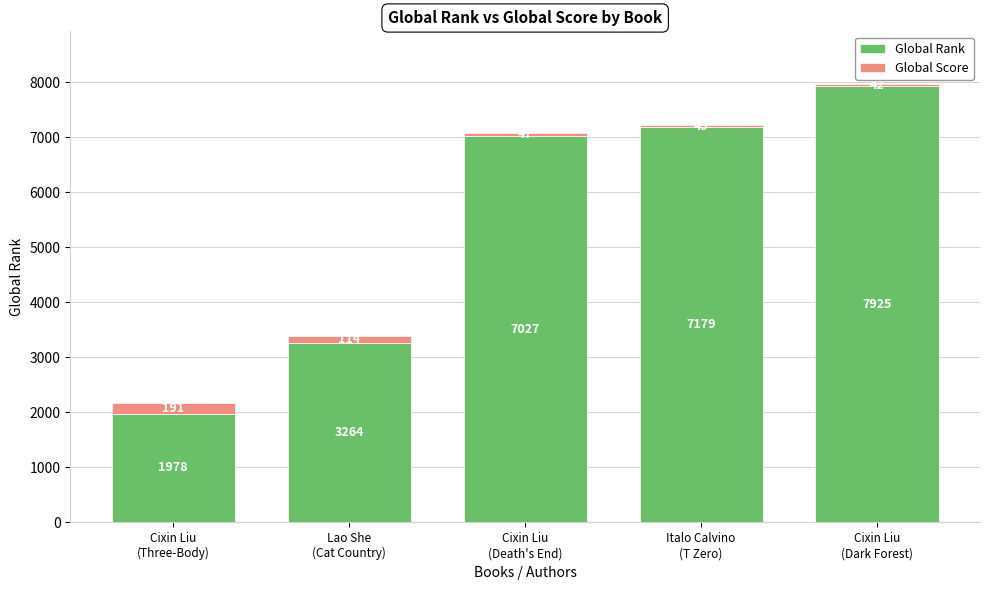

What is the sum of all Global Rank values?

27373